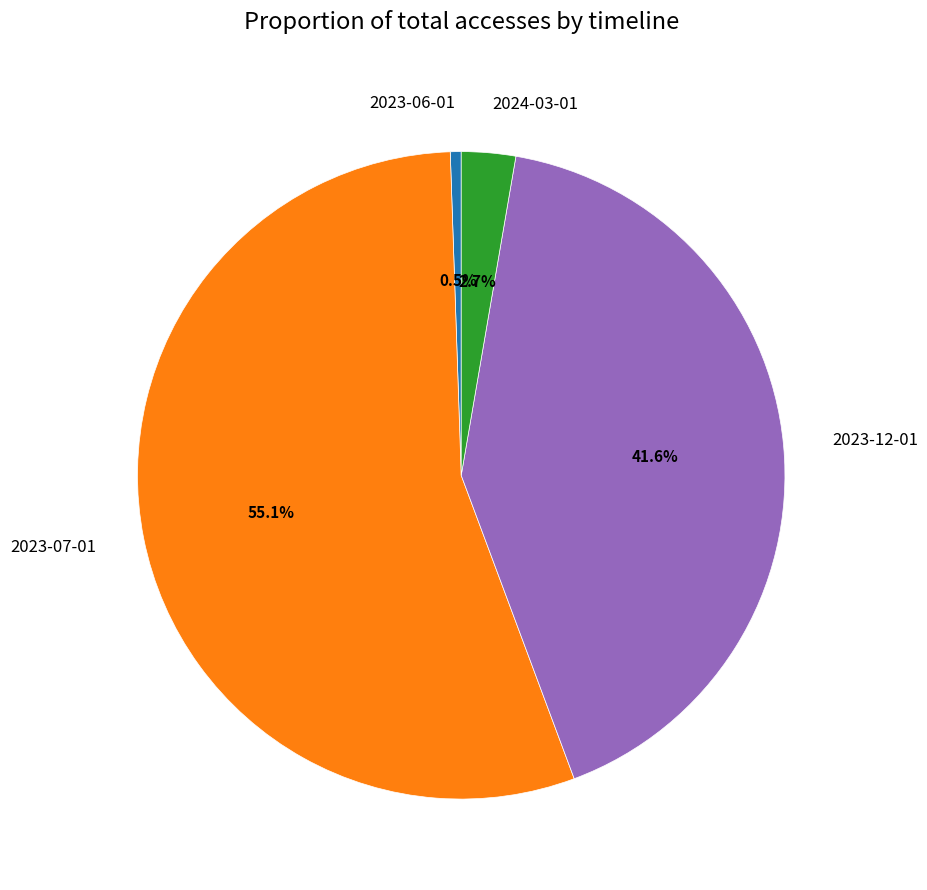

Count the number of slices in the pie.

4